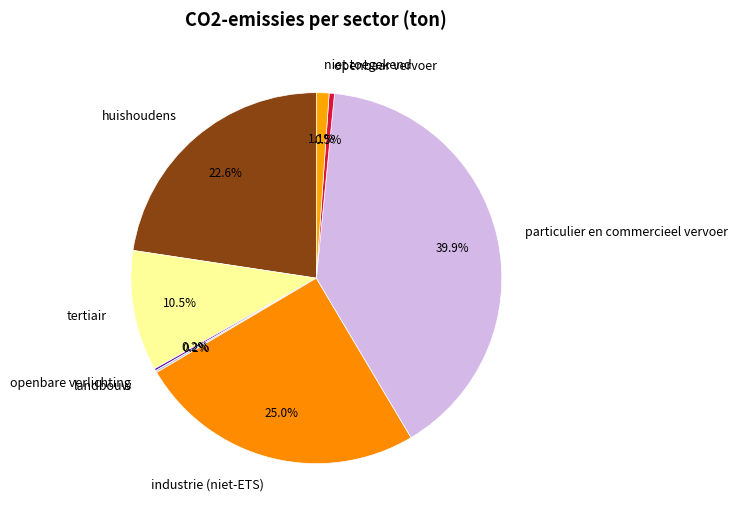

The niet toegekend slice represents 11% of the pie. True or false?

False